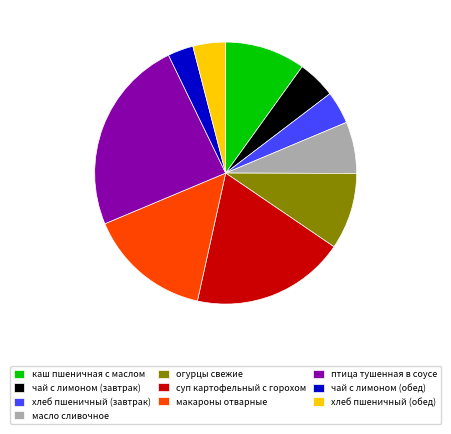

Do чай с лимоном (обед) and хлеб пшеничный (обед) together represent more than half of the pie?

No